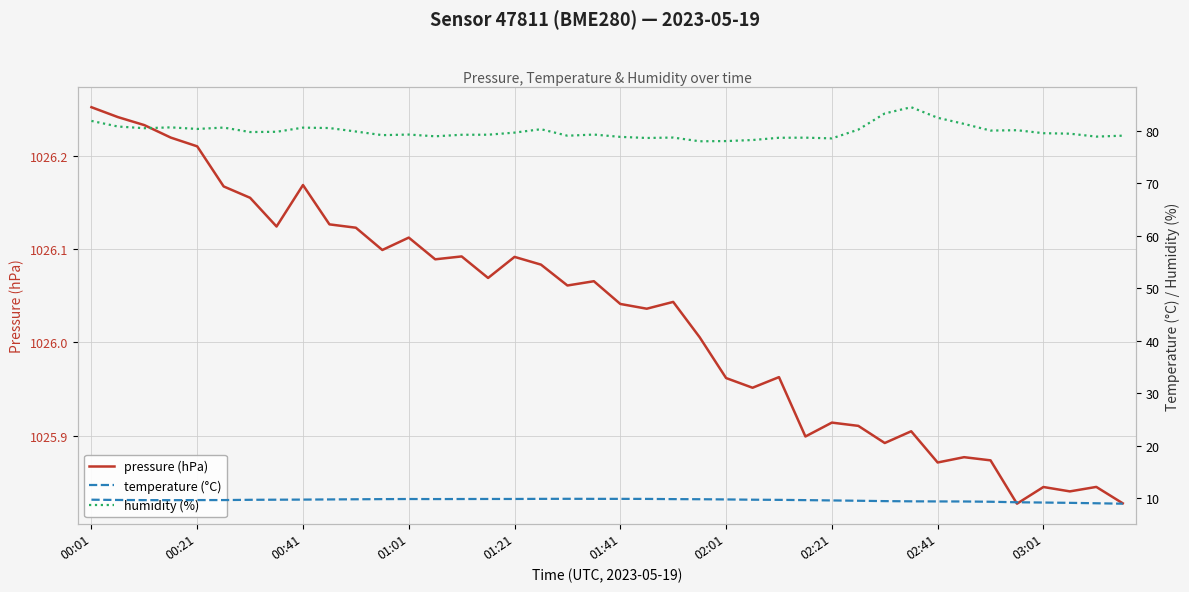

What is the difference between the maximum and minimum values in the temperature (°C) series?

0.9